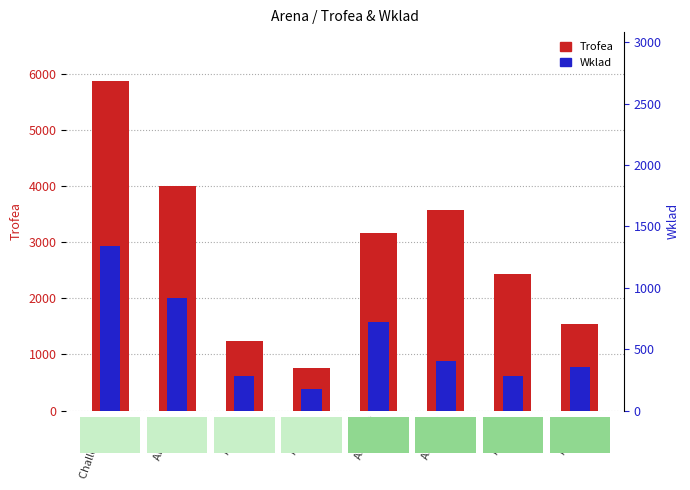

Which series changed the most between Arena 3 and Arena 5?

Trofea